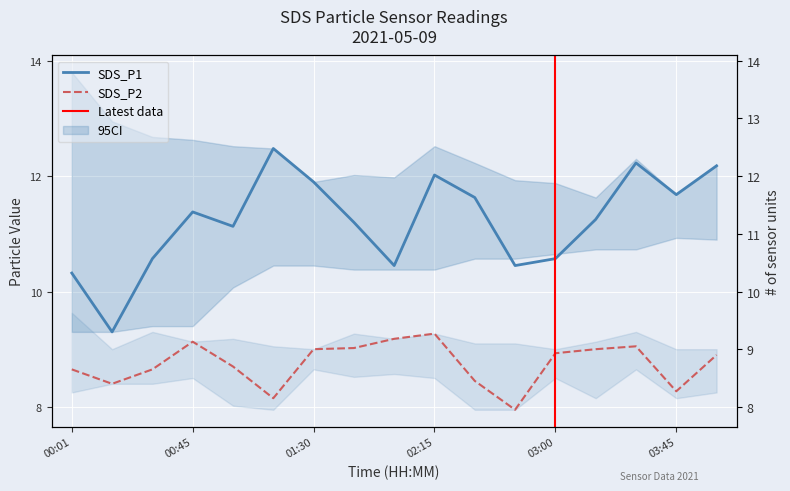

True or false: SDS_P1 and SDS_P2 cross at least once.

False